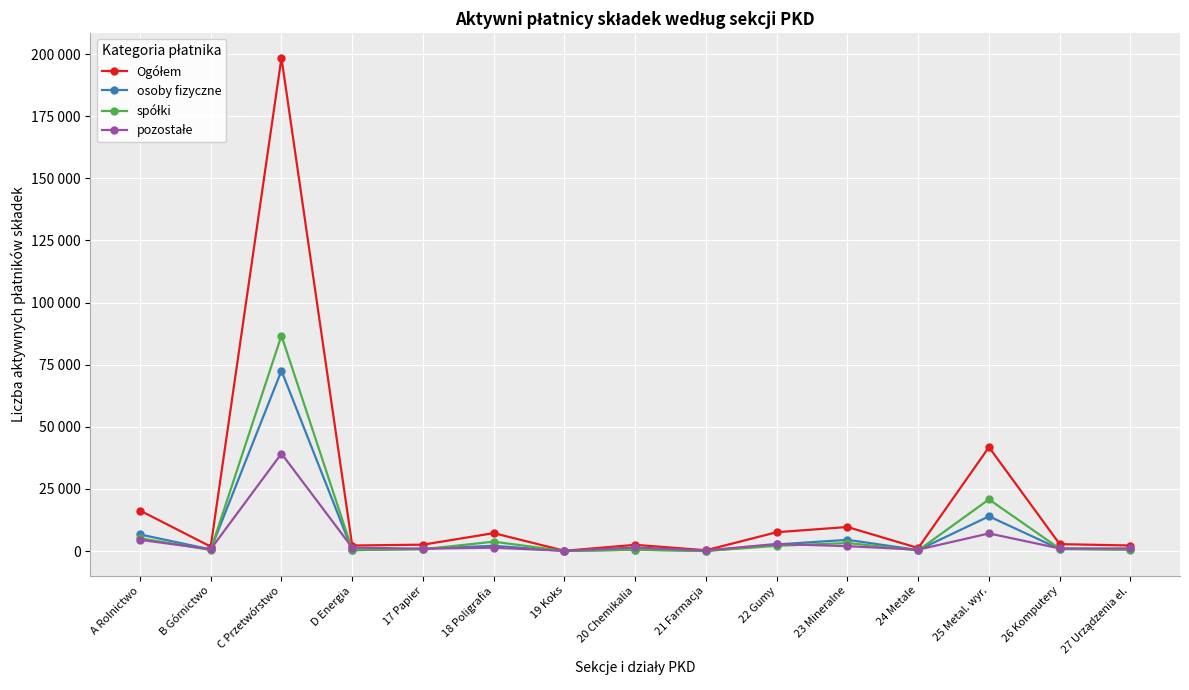

Read the osoby fizyczne value at 24 Metale, to the nearest 50.

400